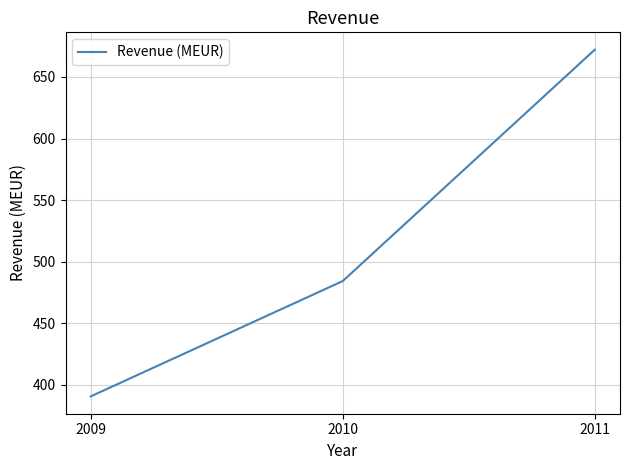

Reading left to right, extract all data points from this chart.

2009=390.5	2010=484.2	2011=672.2